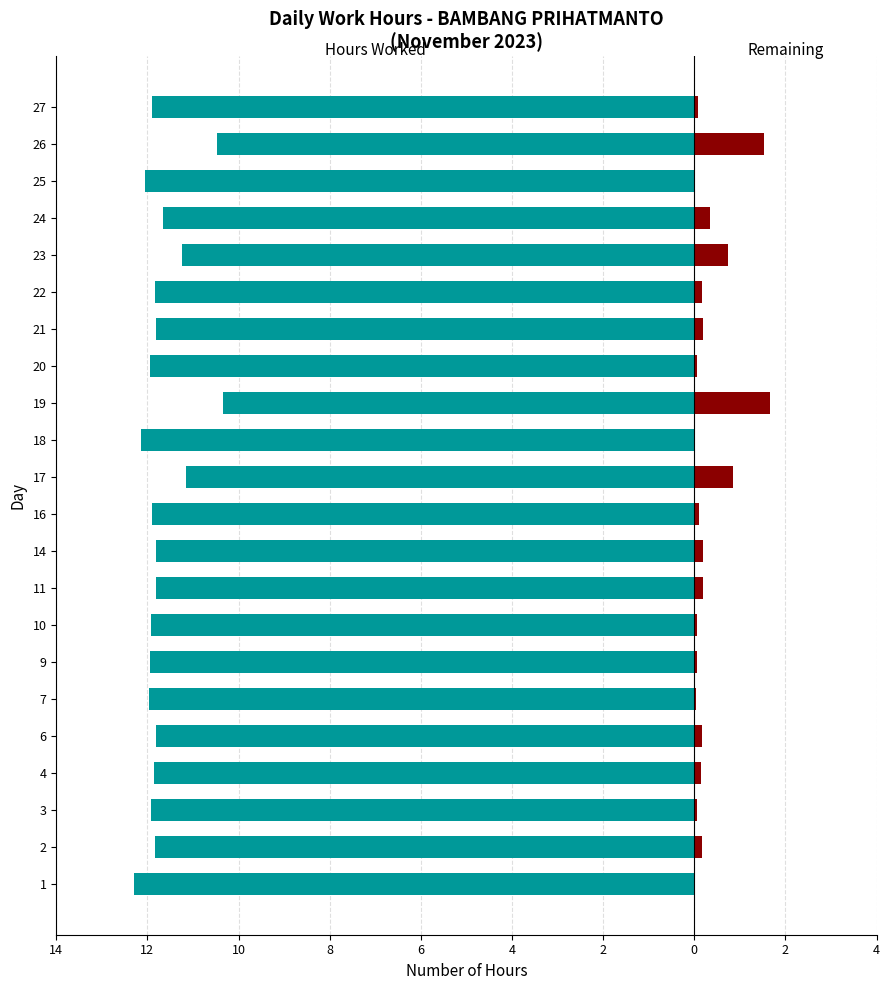

What is the difference between the second highest and minimum values in the Hours Worked series?

1.8